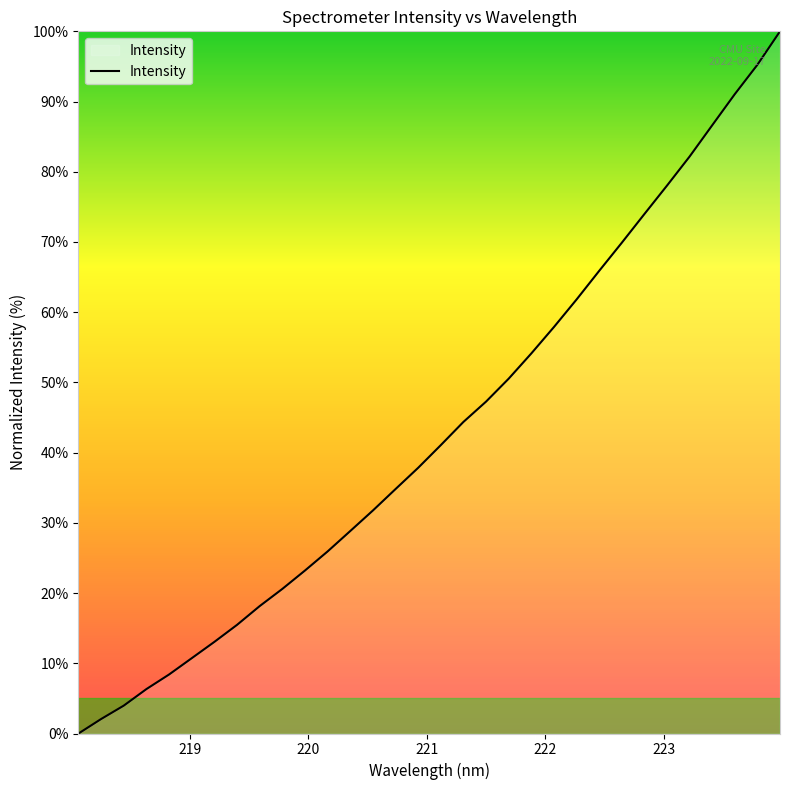

Reading left to right, list all the values displayed in this chart.

0.0	2.1	4.0	6.3	8.4	10.7	13.1	15.5	18.1	20.6	23.2	25.9	28.8	31.8	34.8	37.8	41.1	44.4	47.3	50.5	54.1	57.9	61.8	65.9	69.9	74.0	78.0	82.2	86.6	91.1	95.2	100.0